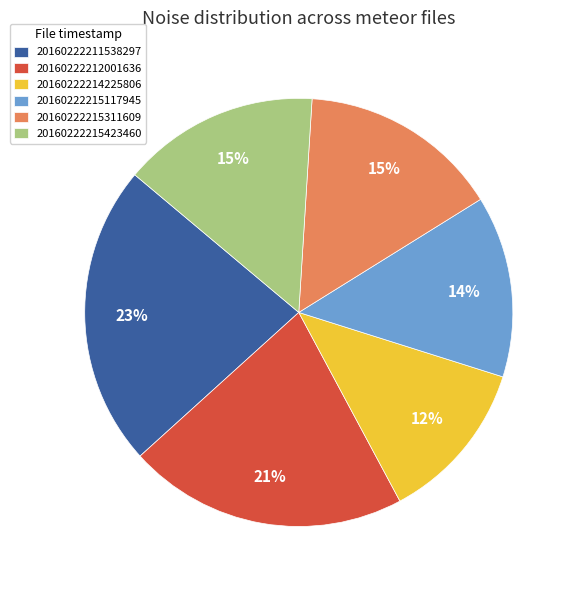

What percentage is the 20160222212001636 slice, to the nearest percent?

21%